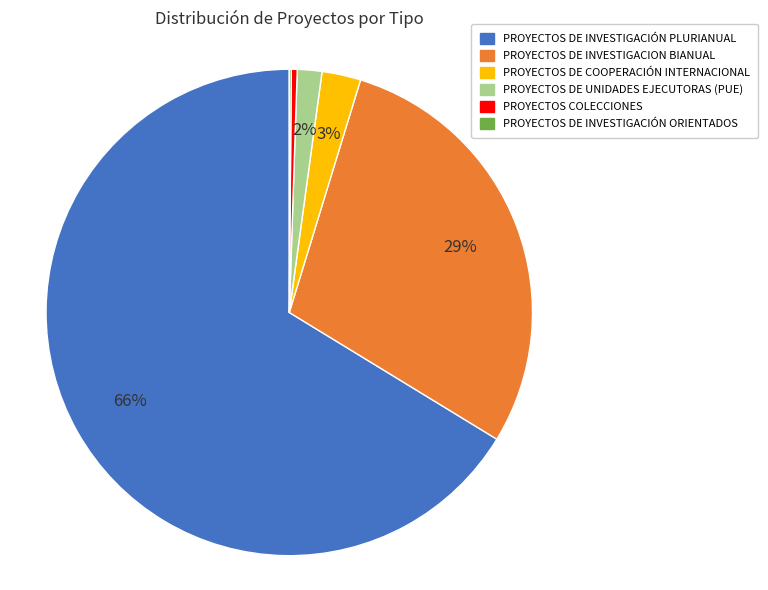

To the nearest percent, what percentage of the pie is PROYECTOS DE INVESTIGACION BIANUAL?

29%